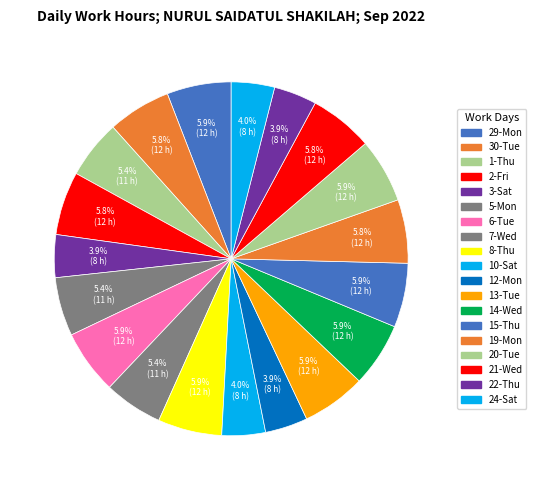

Rank the categories by value from lowest to highest.

12-Mon, 3-Sat, 22-Thu, 24-Sat, 10-Sat, 1-Thu, 5-Mon, 7-Wed, 30-Tue, 2-Fri, 19-Mon, 21-Wed, 8-Thu, 6-Tue, 13-Tue, 15-Thu, 14-Wed, 29-Mon, 20-Tue